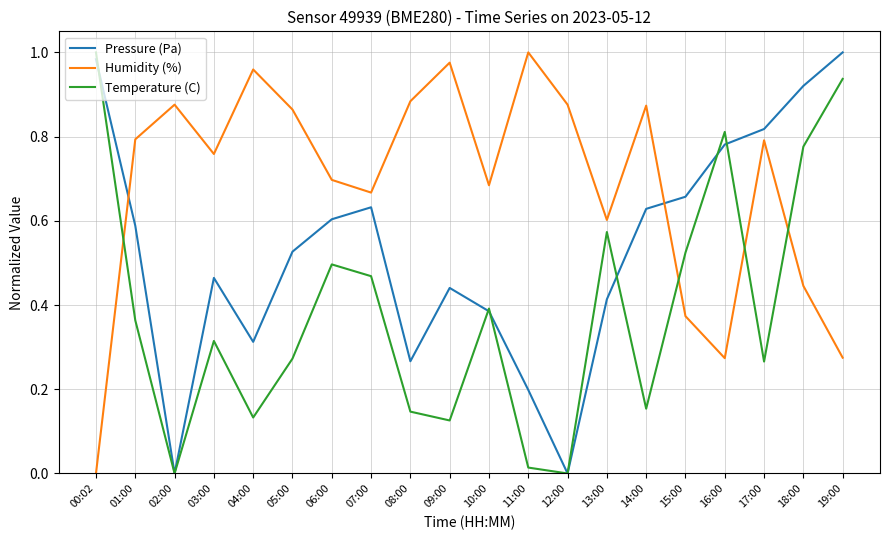

Is it true that Pressure (Pa) equals 1.1 at 14:00?

False